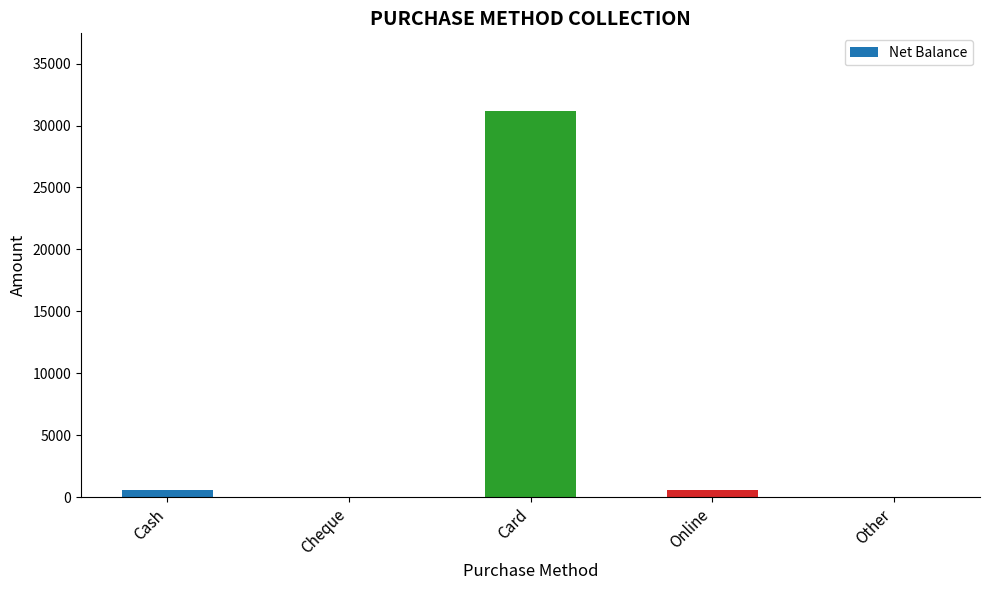

Reading right to left, extract all data points from this chart.

Other=0	Online=600	Card=31200	Cheque=0	Cash=600